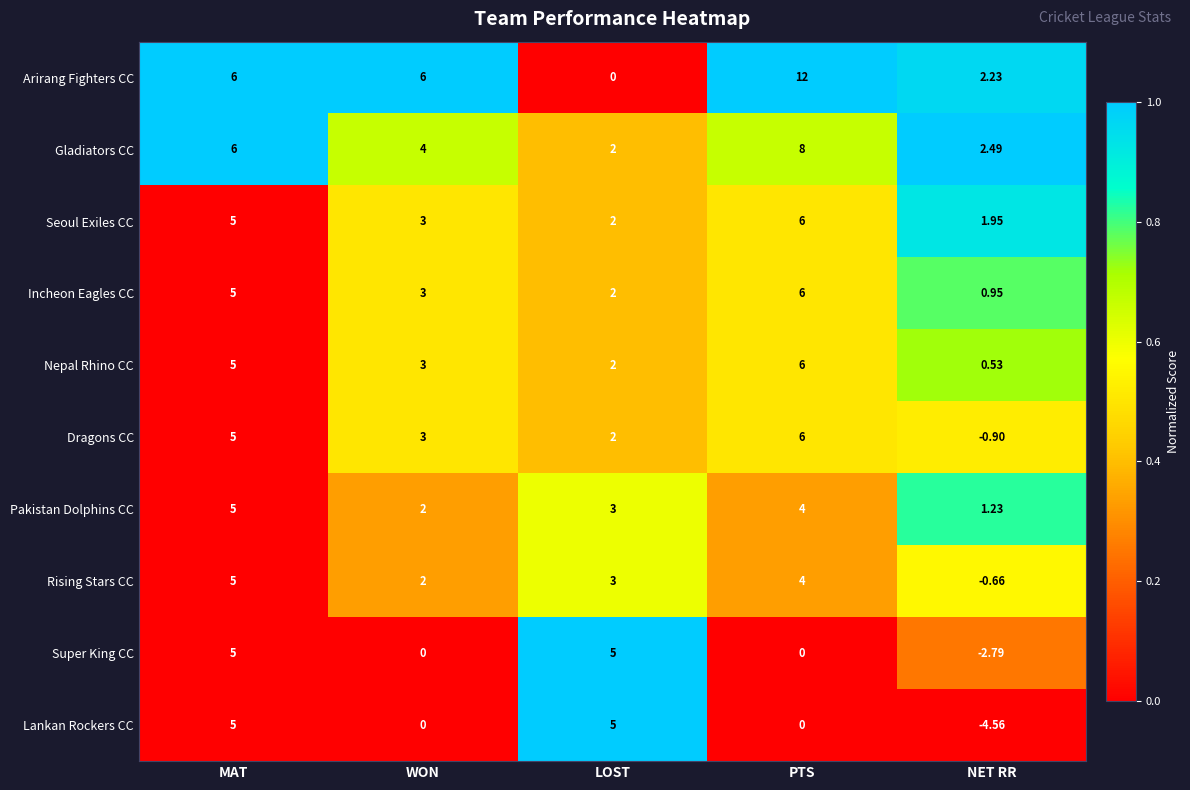

At how many categories does at least one series exceed 0?

5